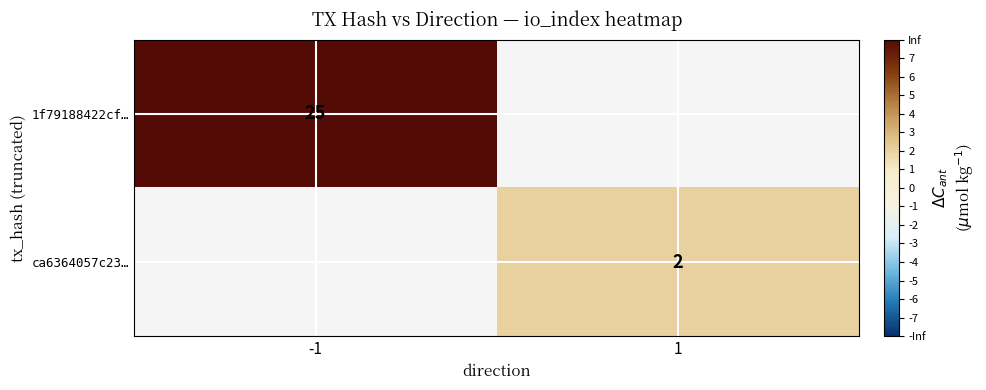

Is it true that 1f79188422cf… equals 40 at -1?

False